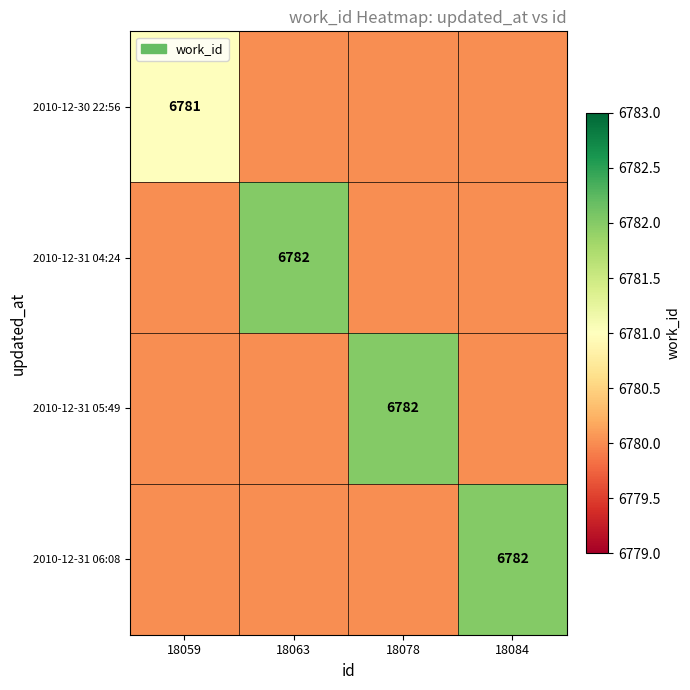

Between 18059 and 18084, which is larger?

18059